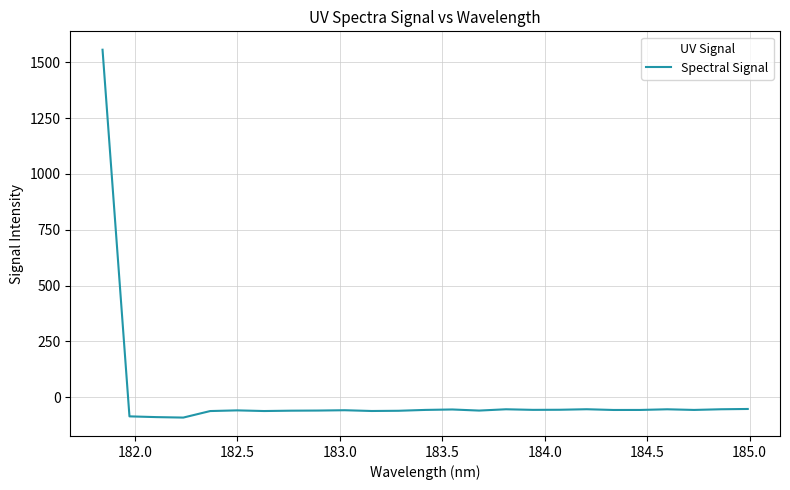

How many series are shown in this chart?

1